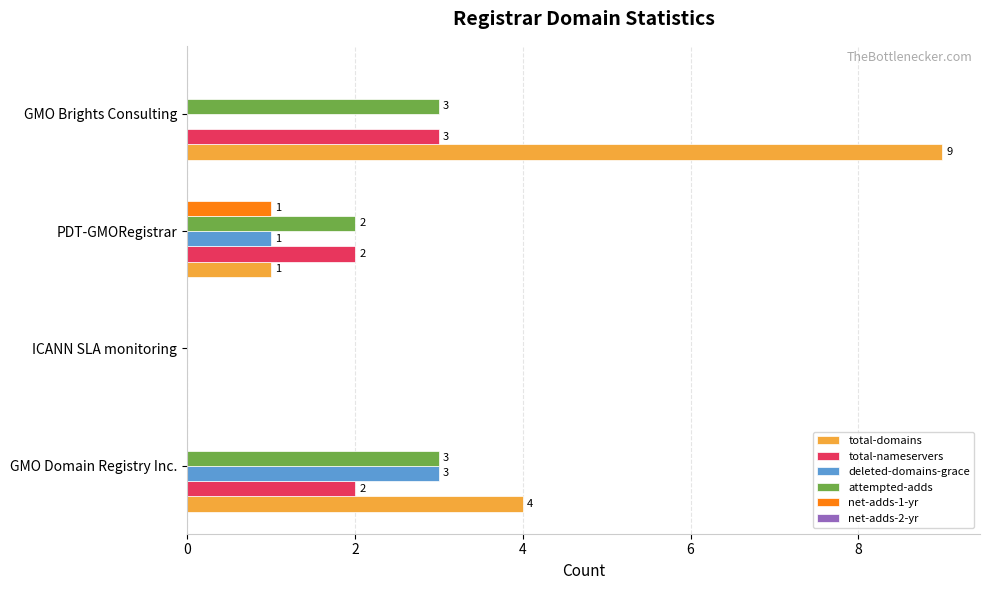

How many total-nameservers values are between 2 and 3?

3